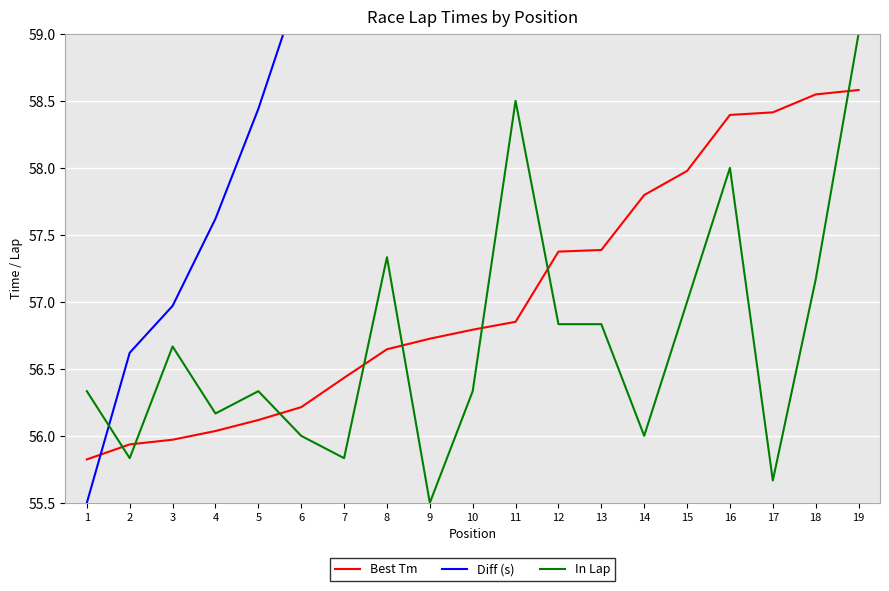

Reading left to right, list all the values displayed in this chart.

Best Tm: 55.8	55.9	56.0	56.0	56.1	56.2	56.4	56.6	56.7	56.8	56.9	57.4	57.4	57.8	58.0	58.4	58.4	58.5	58.6
Diff (s): 55.5	56.6	57.0	57.6	58.4	59.4	61.6	63.7	64.5	65.2	65.8	71.0	71.1	75.2	77.0	81.2	81.4	82.7	83.1
In Lap: 56.3	55.8	56.7	56.2	56.3	56.0	55.8	57.3	55.5	56.3	58.5	56.8	56.8	56.0	57.0	58.0	55.7	57.2	59.0